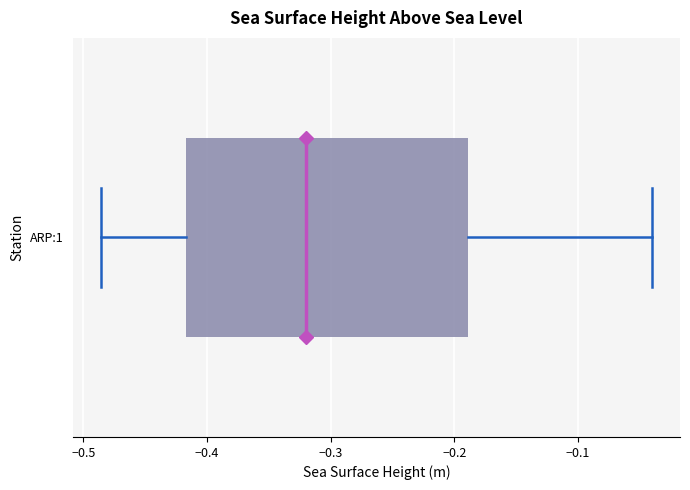

Read this box plot against the x-axis: the position of the median line, the range covered by the box, and the ends of both whiskers. The values are not printed on the chart, so give them approximately, as read against the axis.

median -0.32, box -0.42 to -0.19, whiskers -0.49 to -0.04